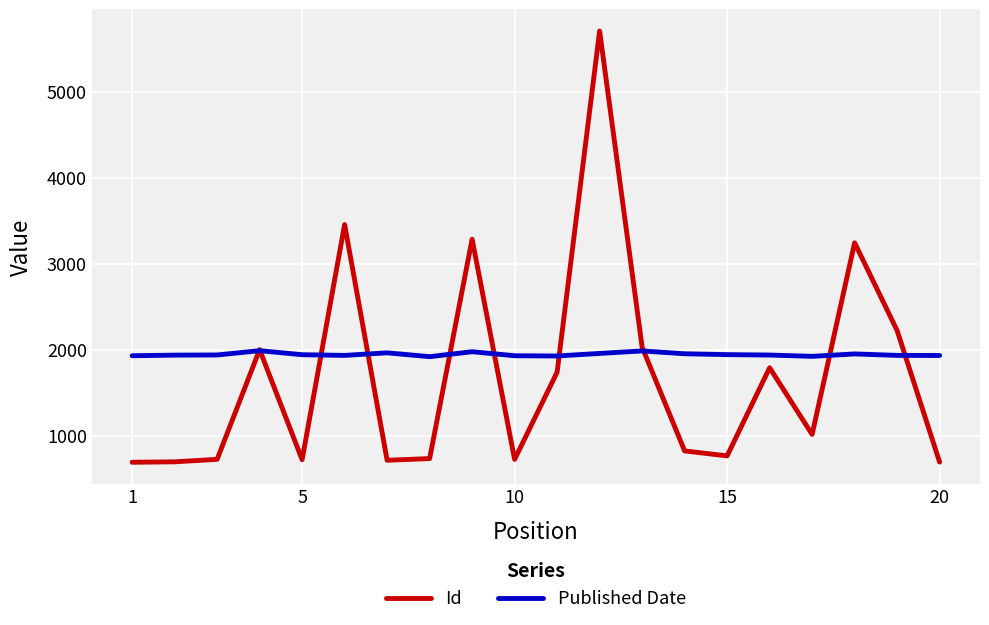

Which series has the largest total across all categories?

Published Date